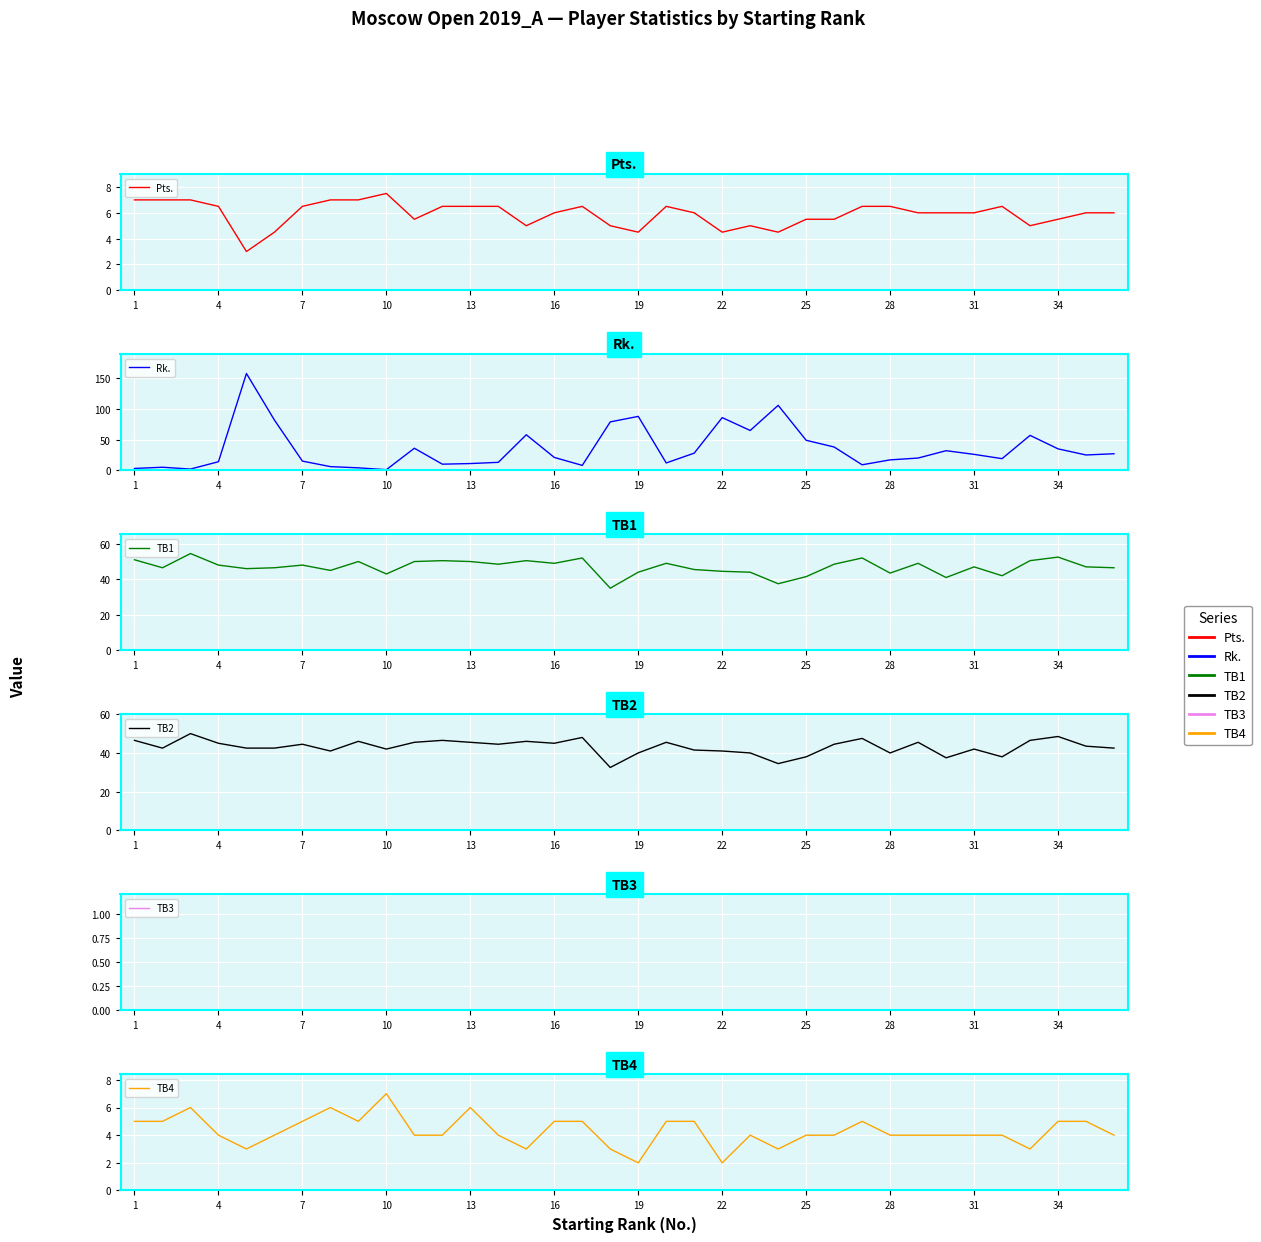

Rank the series at 20 from lowest to highest value.

TB3, TB4, Pts., Rk., TB2, TB1